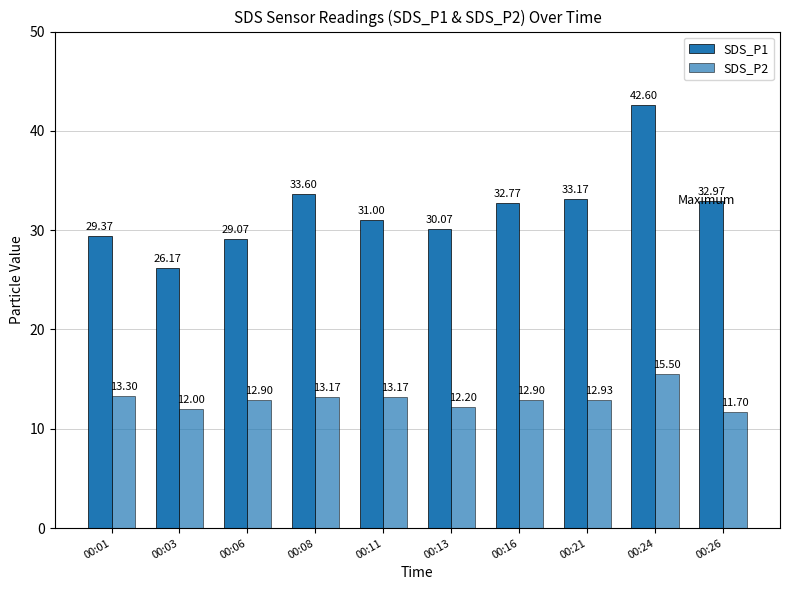

Which series has the largest range (max minus min)?

SDS_P1